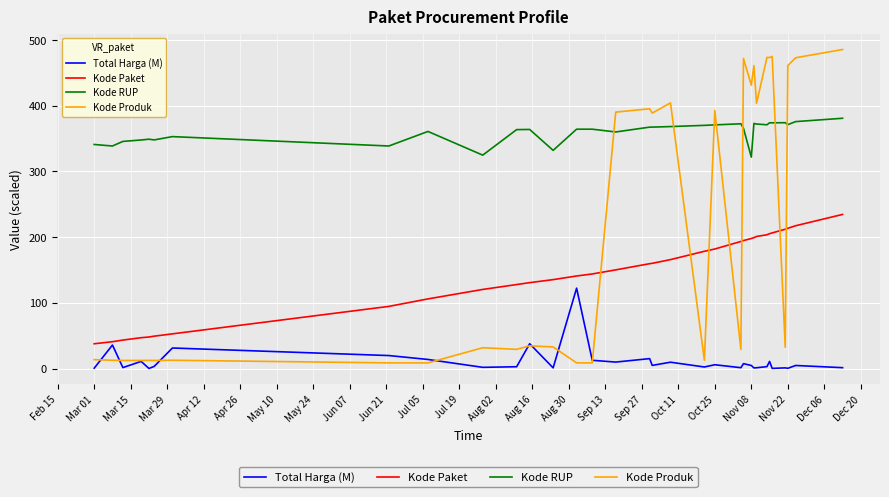

Which series has the widest spread of values?

Kode Produk